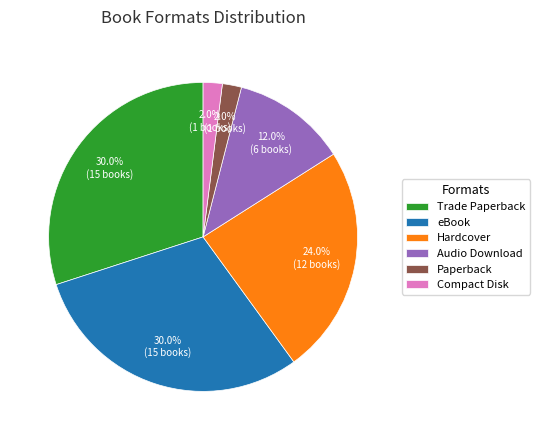

Does Hardcover represent more than half of the total?

No